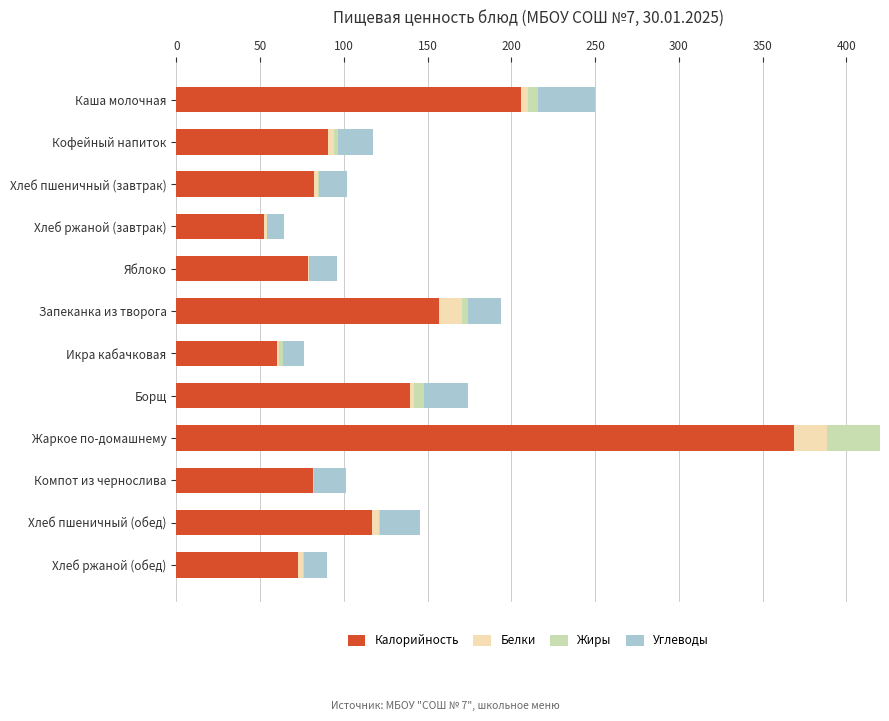

Reading left to right, what are all the values shown in this chart?

Калорийность: 205.6	90.6	81.8	52.0	78.4	156.7	60.0	139.6	368.6	81.3	116.9	72.8
Белки: 4.0	3.2	2.8	2.0	0.6	13.5	1.0	2.1	20.0	0.5	3.9	2.8
Жиры: 6.2	2.7	0.3	0.4	0.3	3.8	2.4	6.1	31.2	0.2	0.5	0.5
Углеводы: 34.0	20.9	16.9	10.0	16.4	19.7	12.7	26.3	34.7	19.4	24.2	14.0